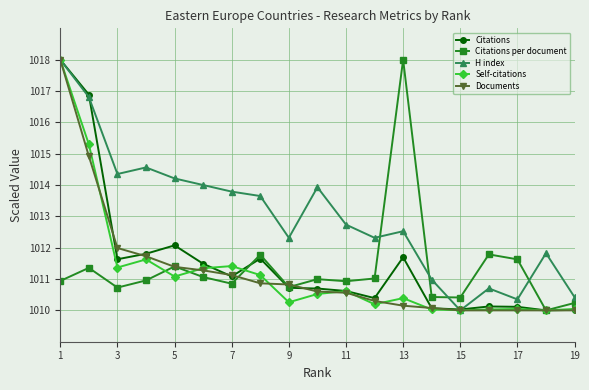

What is the smallest value displayed?

1010.0